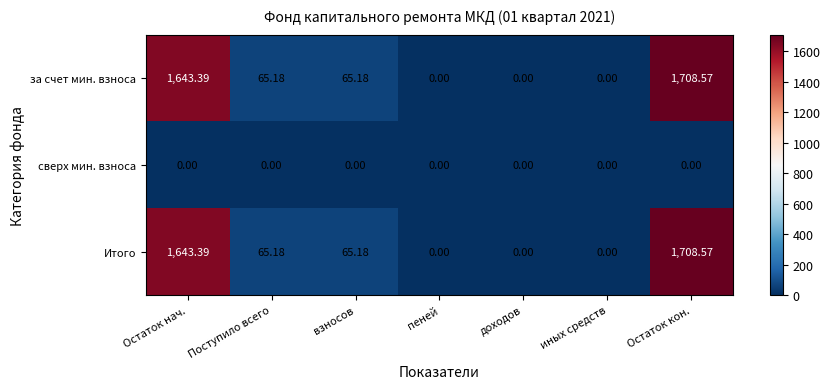

Which label corresponds to the largest value in the chart?

Остаток кон.